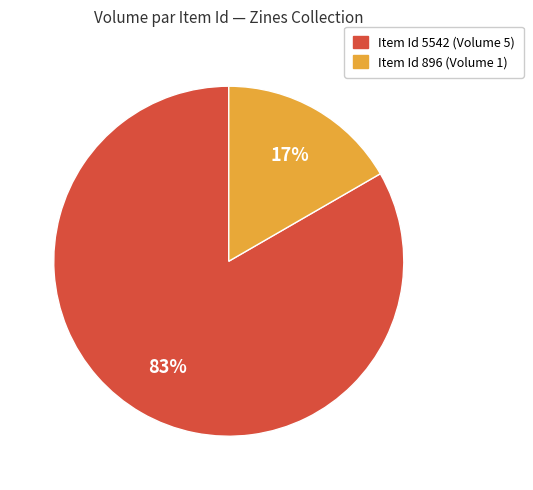

To the nearest percent, what is the average slice percentage?

50%